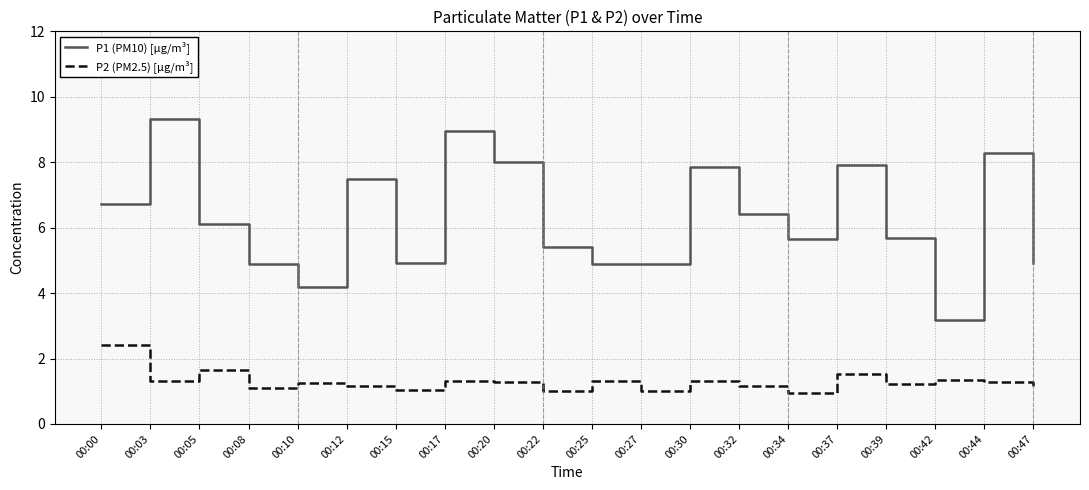

How many interior local valleys does the P2 (PM2.5) [µg/m³] series have?

7